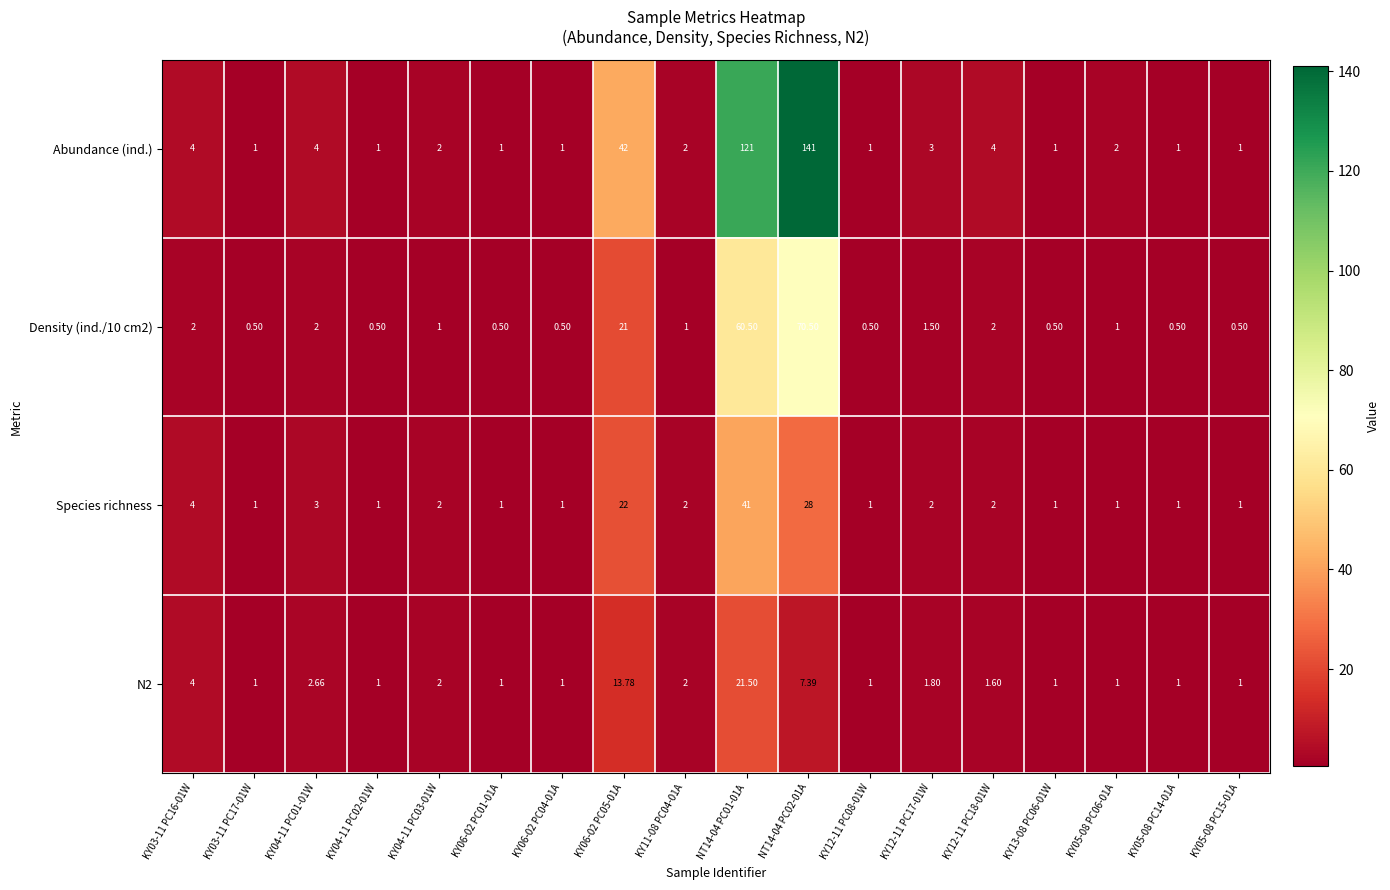

Which series has the largest range (max minus min)?

Abundance (ind.)